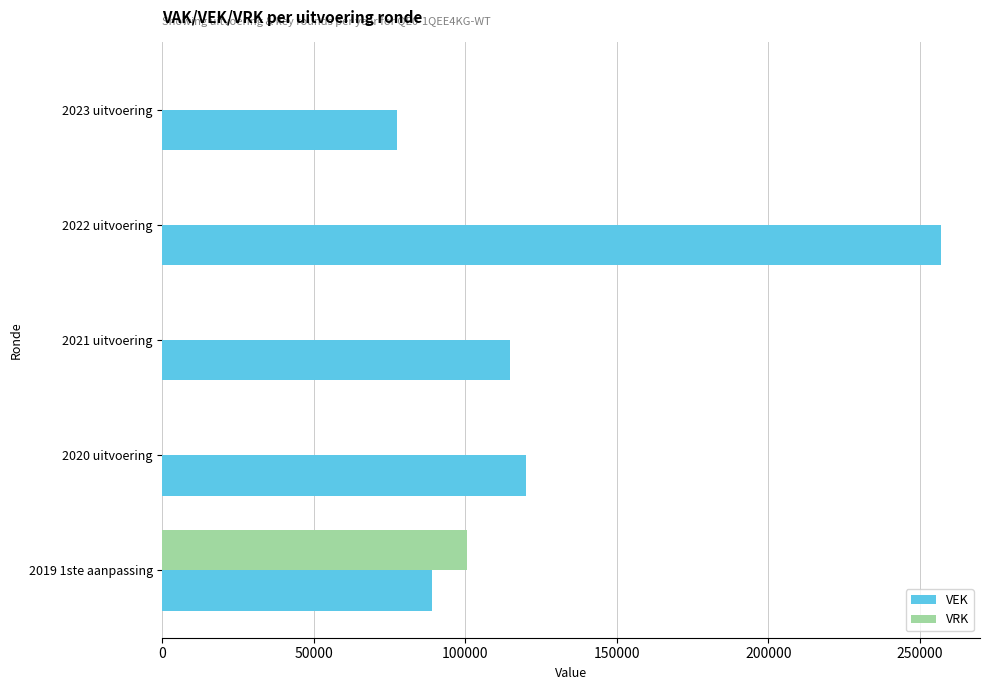

The value of VRK at 2023 uitvoering is 0. True or false?

True